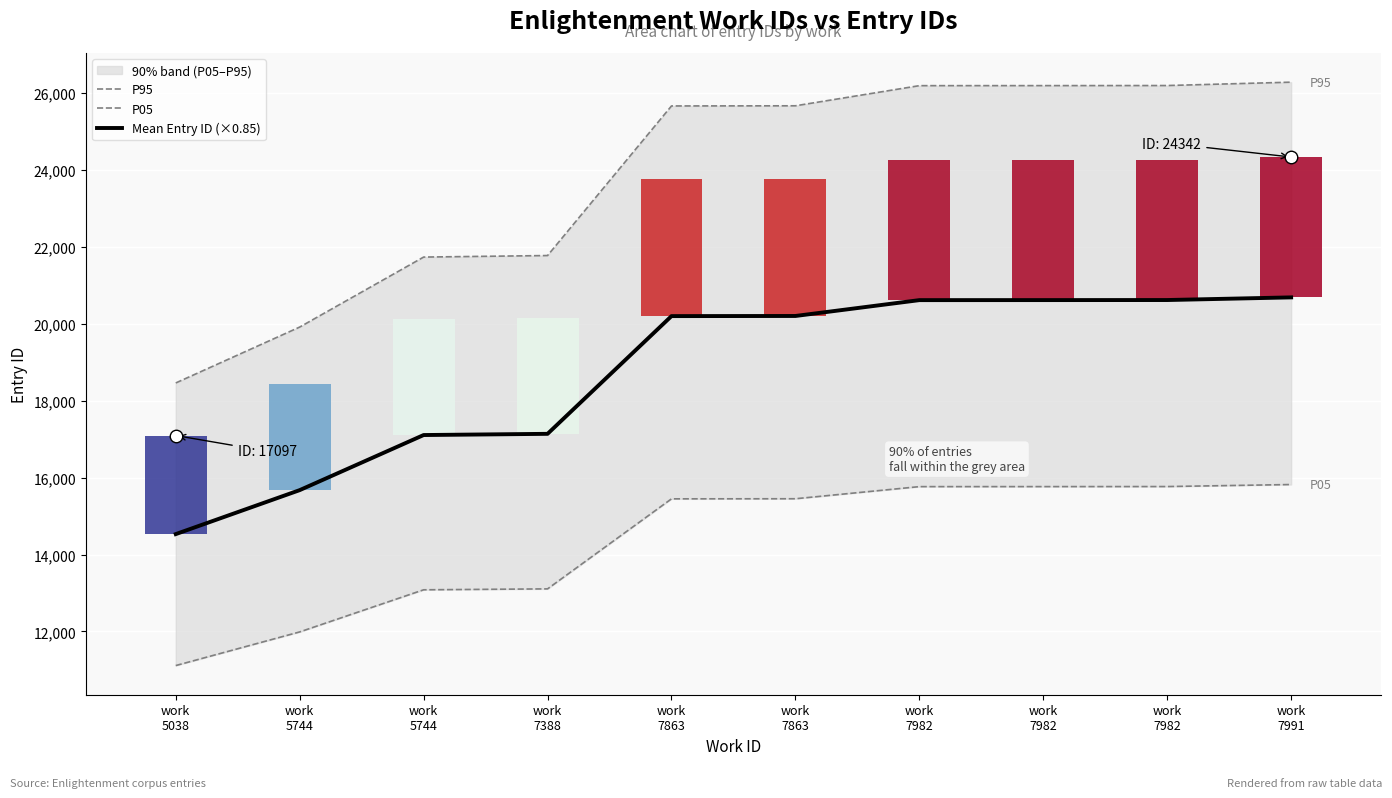

Reading left to right, what are all the values shown in this chart?

P95: 18464.8	19918.4	21739.3	21779.3	25670.5	25674.8	26198.6	26199.7	26201.9	26289.4
P05: 11113.1	11988.0	13083.9	13107.9	15449.9	15452.5	15767.7	15768.4	15769.6	15822.3
Mean Entry ID (×0.85): 14532.4	15676.5	17109.6	17141.1	20203.6	20207.0	20619.3	20620.1	20621.8	20690.7